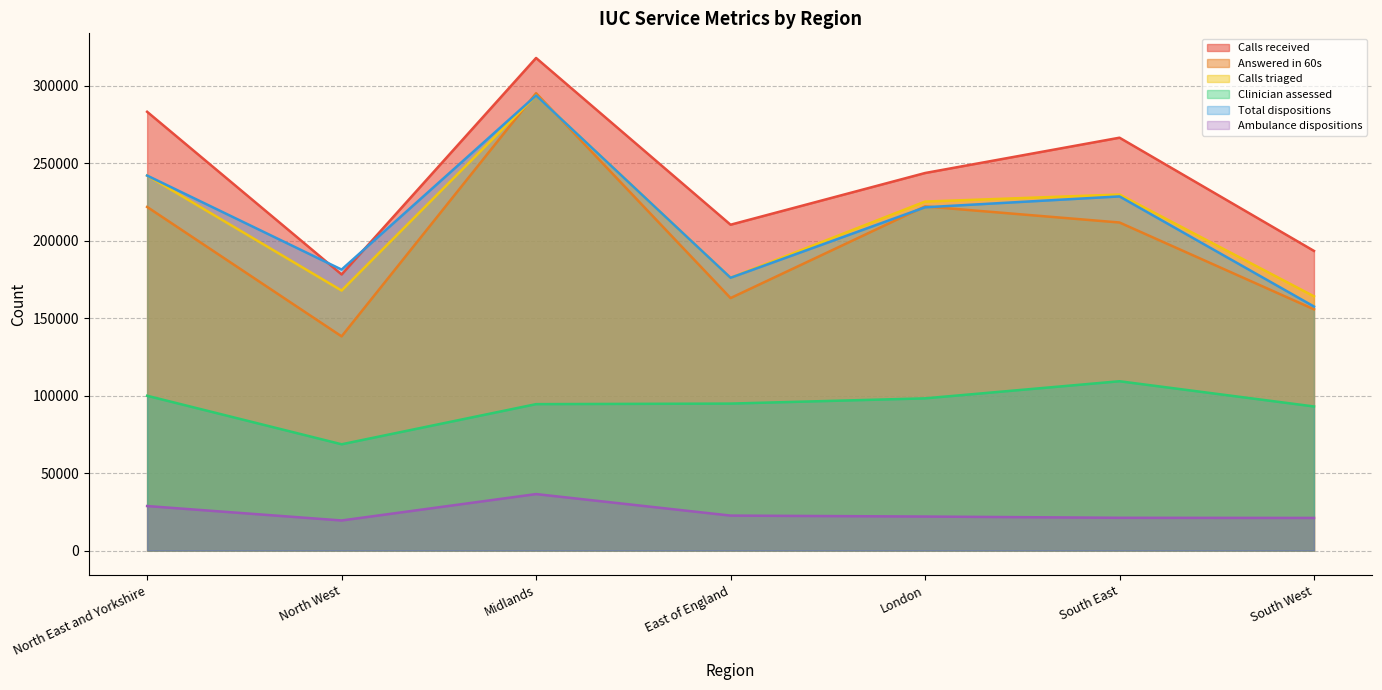

Is it true that Calls received equals 326176 at South West?

False